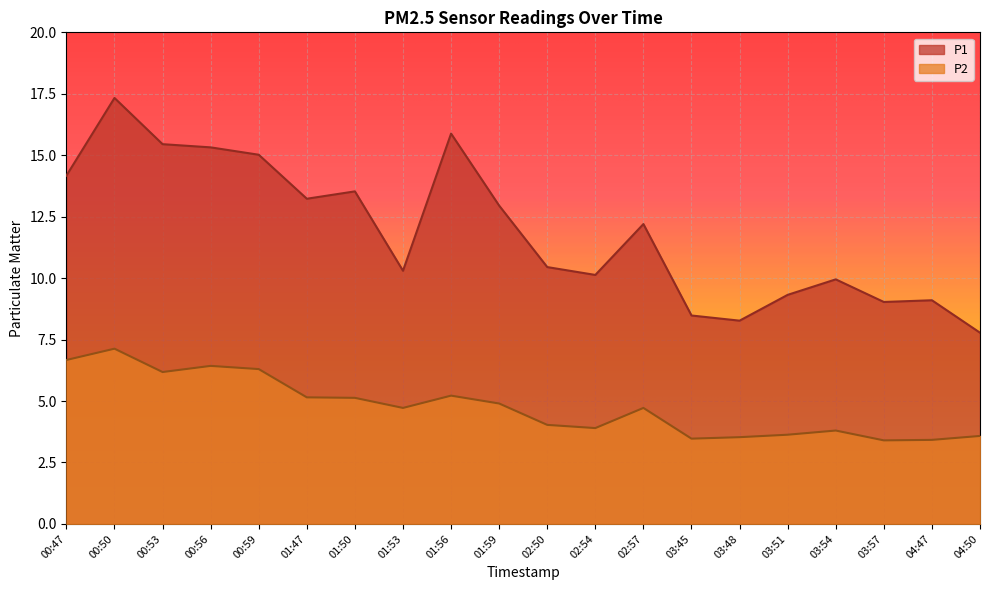

Is the value of P1 at 04:50 greater than the value of P2 at 03:57?

Yes